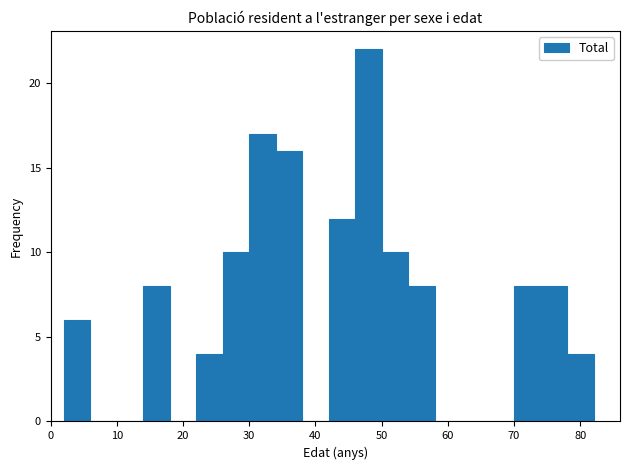

Reading left to right, transcribe this chart: for each bar, give the range it covers on the x-axis and its height. The values are not printed on the chart, so give them approximately, as read against the axis.

2 to 6: 6
6 to 10: 0
10 to 14: 0
14 to 18: 8
18 to 22: 0
22 to 26: 4
26 to 30: 10
30 to 34: 17
34 to 38: 16
38 to 42: 0
42 to 46: 12
46 to 50: 22
50 to 54: 10
54 to 58: 8
58 to 62: 0
62 to 66: 0
66 to 70: 0
70 to 74: 8
74 to 78: 8
78 to 82: 4